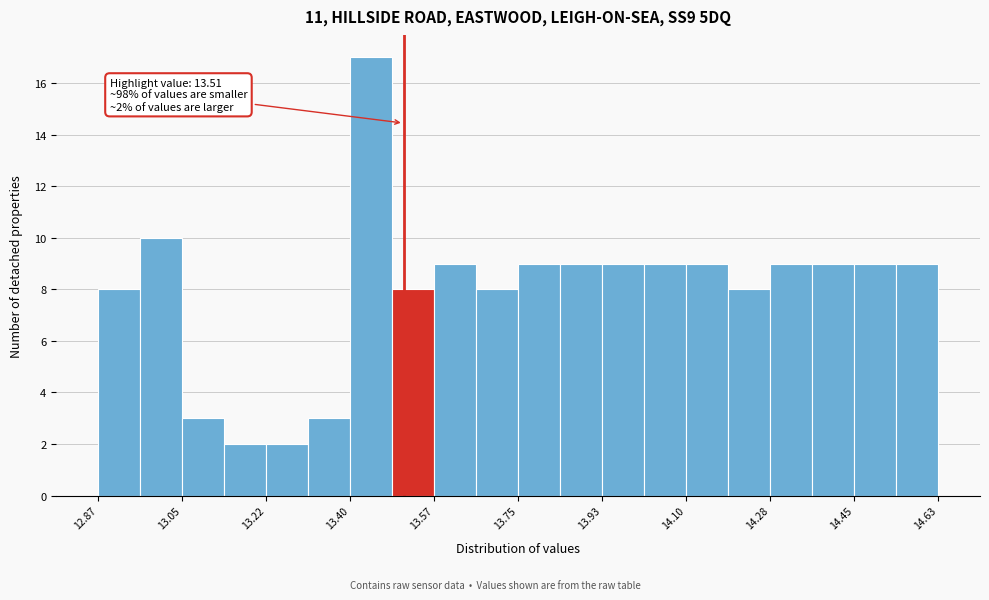

Over which range of the x-axis is the bar tallest?

13.398 to 13.486